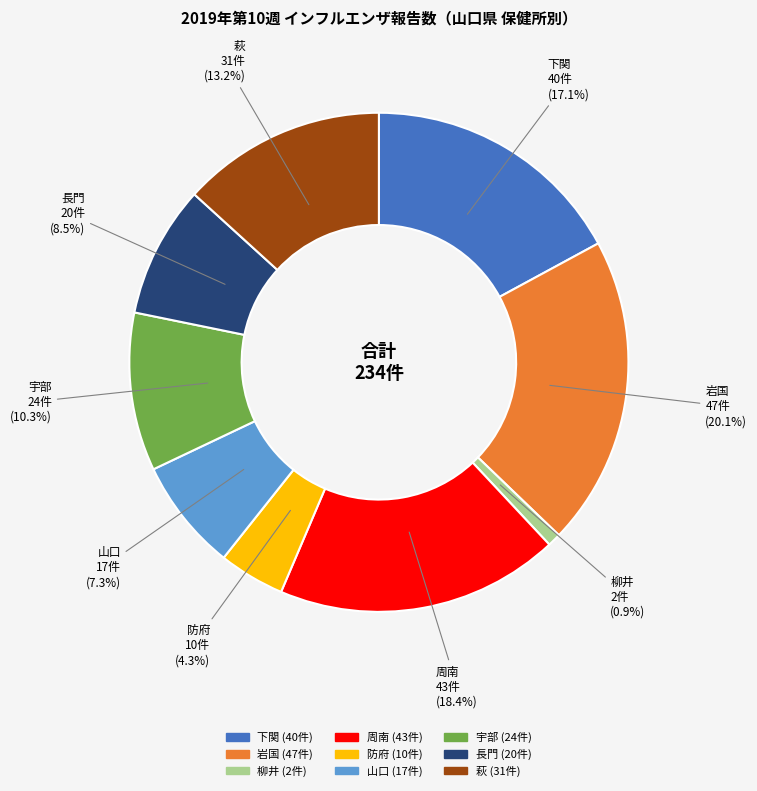

To the nearest percent, what is the difference between the largest and smallest slice percentages?

19%